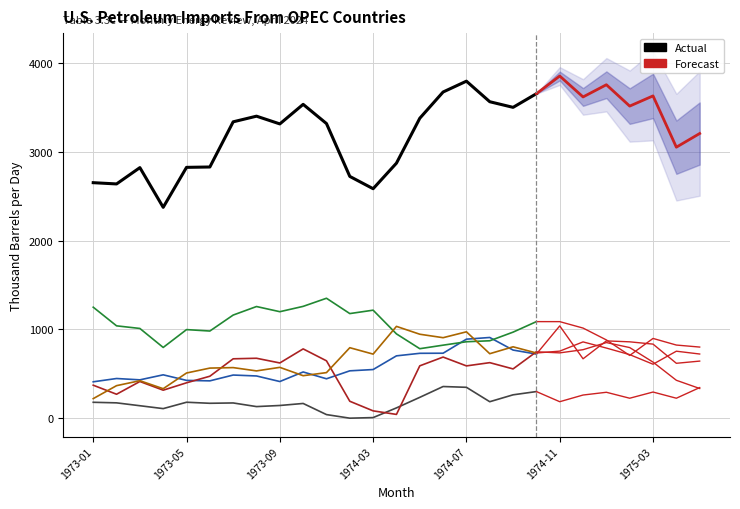

At which category does the chart reach its minimum across all series?

11